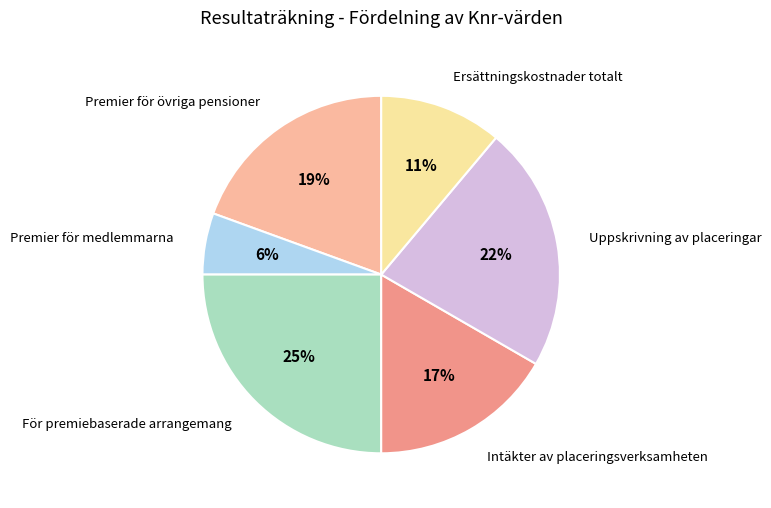

Between För premiebaserade arrangemang and Uppskrivning av placeringar, which is larger?

För premiebaserade arrangemang